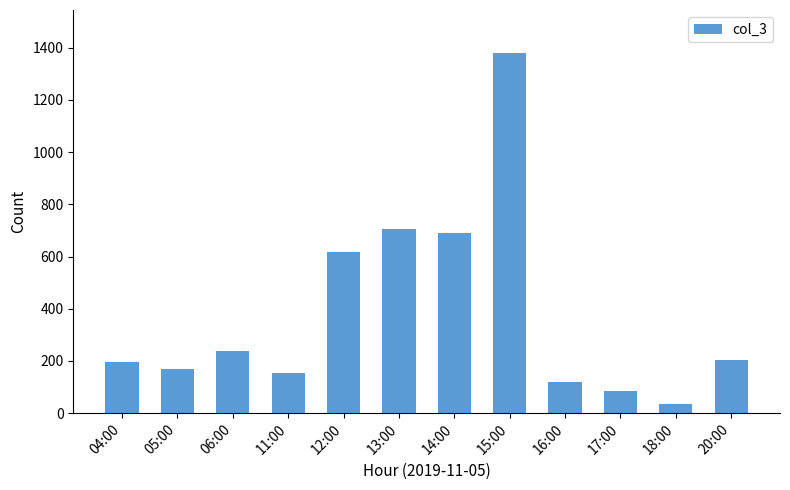

Count the number of data series in this chart.

1